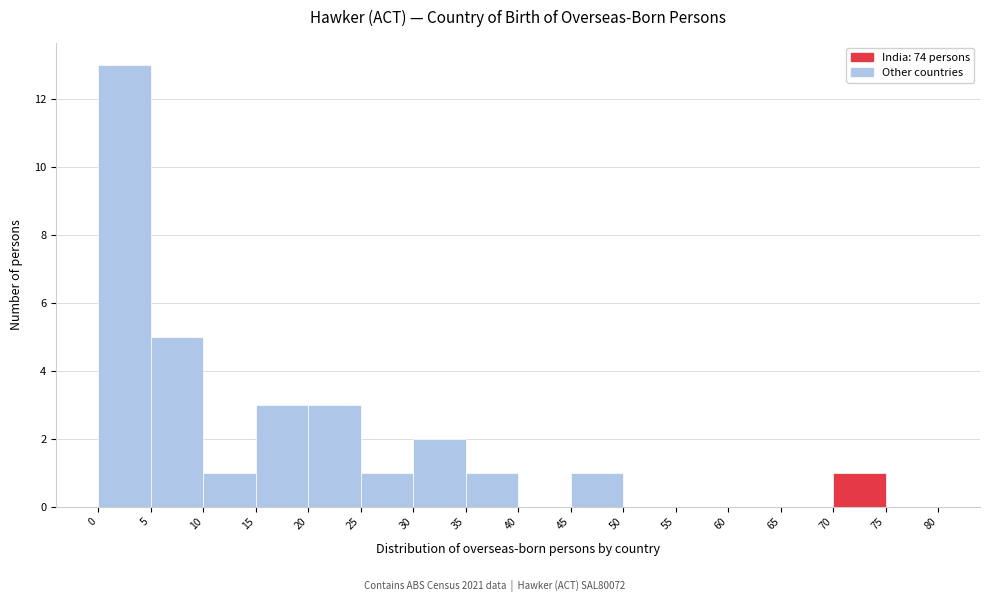

Reading left to right, transcribe this chart: for each bar, give the range it covers on the x-axis and its height. The values are not printed on the chart, so give them approximately, as read against the axis.

0 to 5: 13
5 to 10: 5
10 to 15: 1
15 to 20: 3
20 to 25: 3
25 to 30: 1
30 to 35: 2
35 to 40: 1
40 to 45: 0
45 to 50: 1
50 to 55: 0
55 to 60: 0
60 to 65: 0
65 to 70: 0
70 to 75: 1
75 to 80: 0